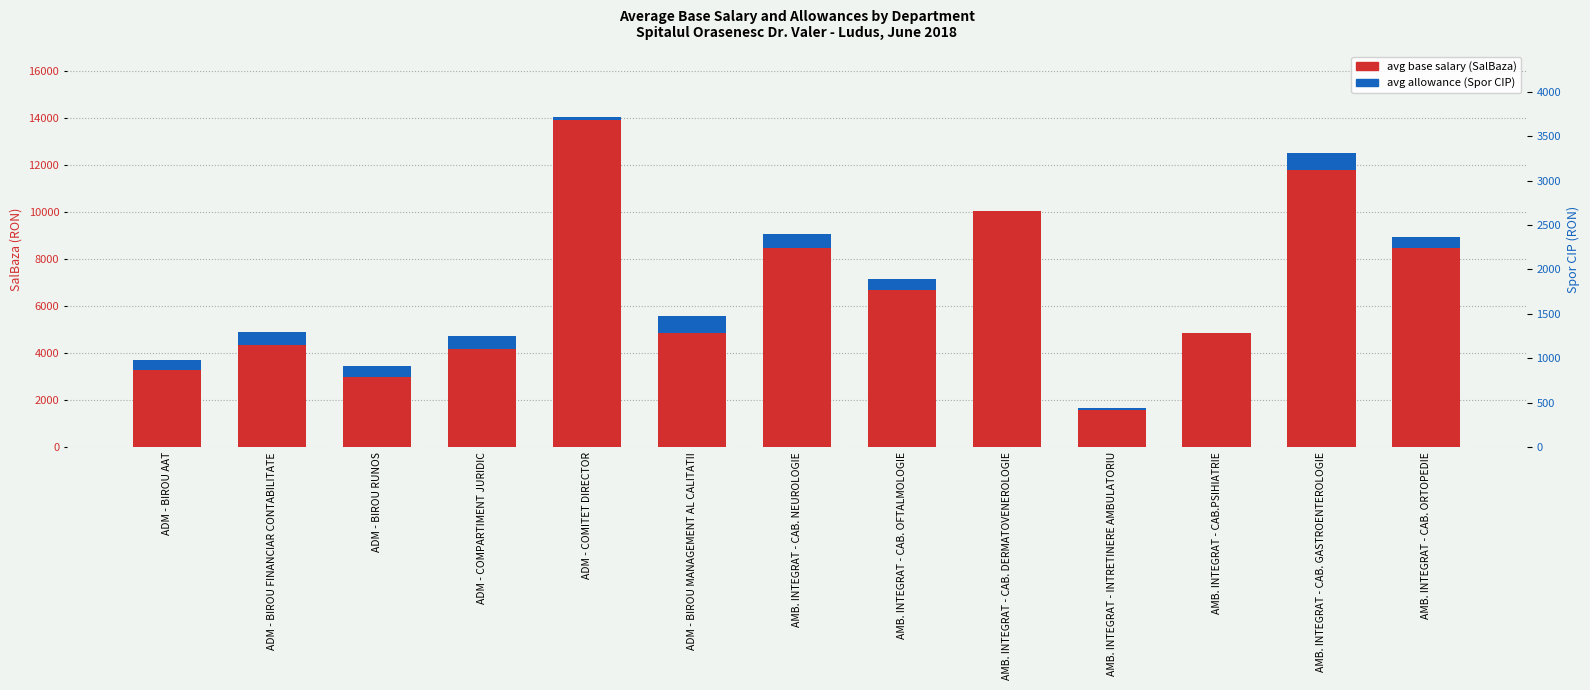

What is the sum of all Spor CIP (avg) values?

5136